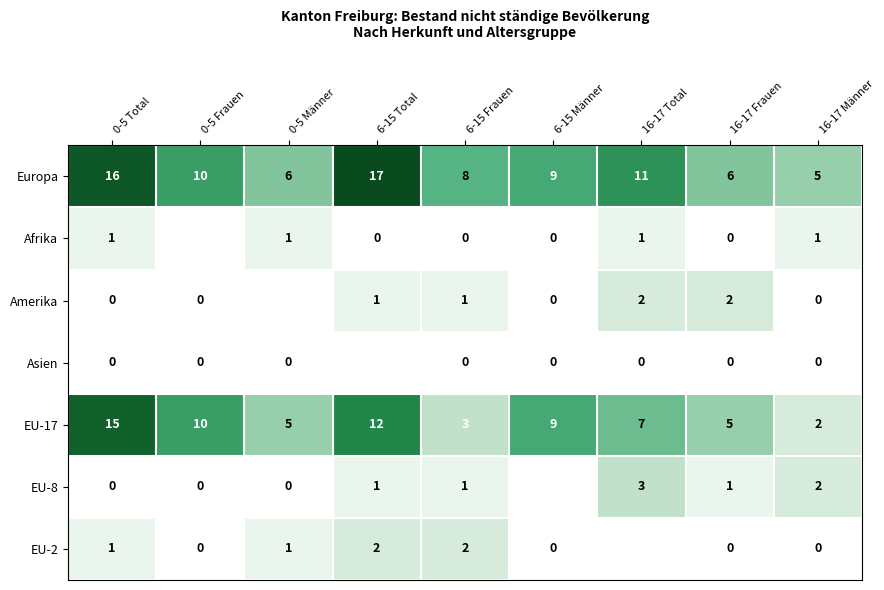

Count the EU-8 values in the range 0 to 1.

7